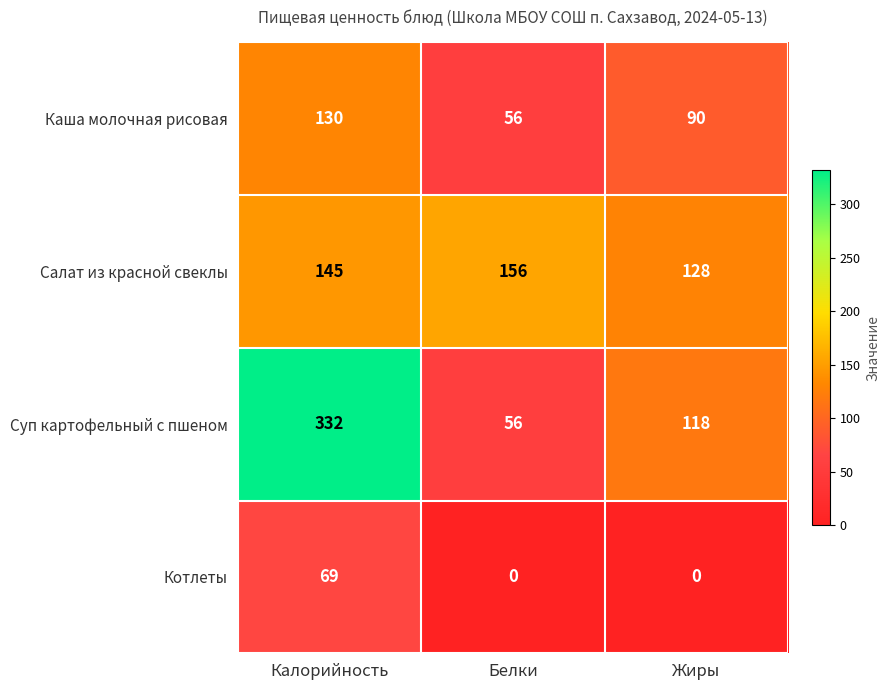

What is the difference between the Суп картофельный с пшеном values at Калорийность and Белки?

276